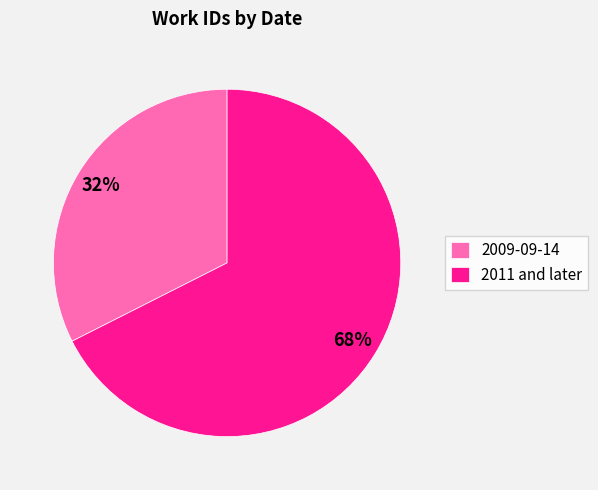

To the nearest percent, what portion does 2011 and later represent?

68%